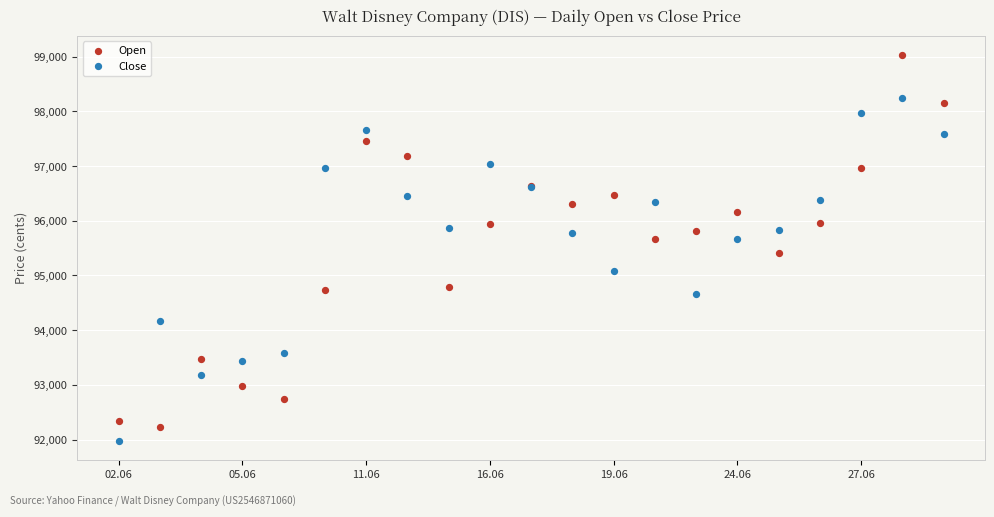

Which series has the widest spread of Y values?

Open